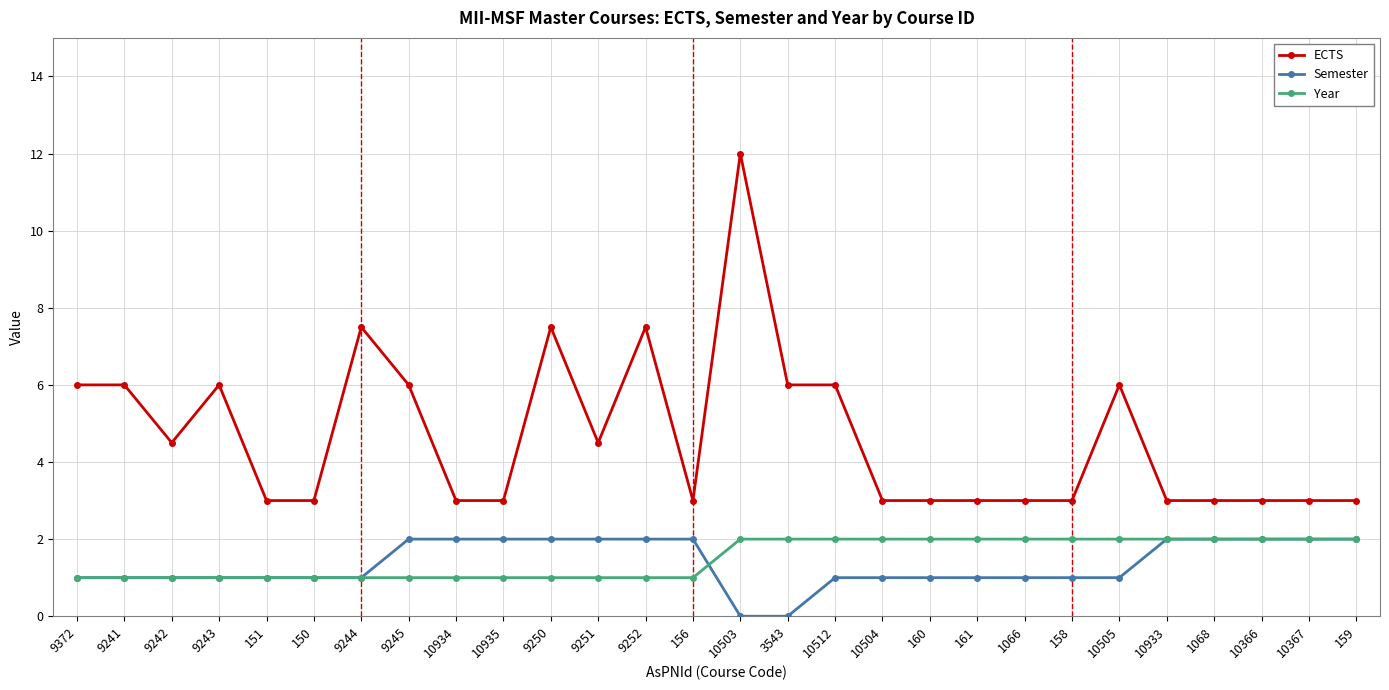

True or false: ECTS has more than 1 interior local peaks.

True